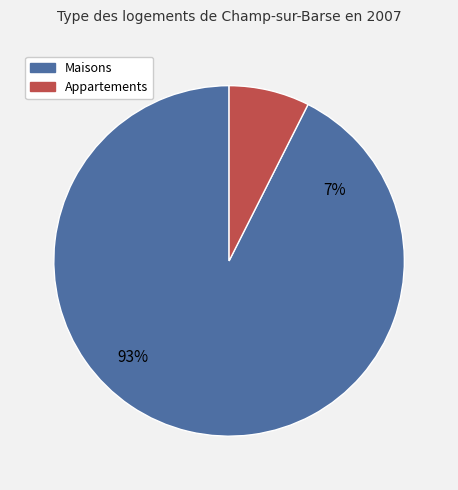

Is it true that 221321 is 1% of the pie?

False